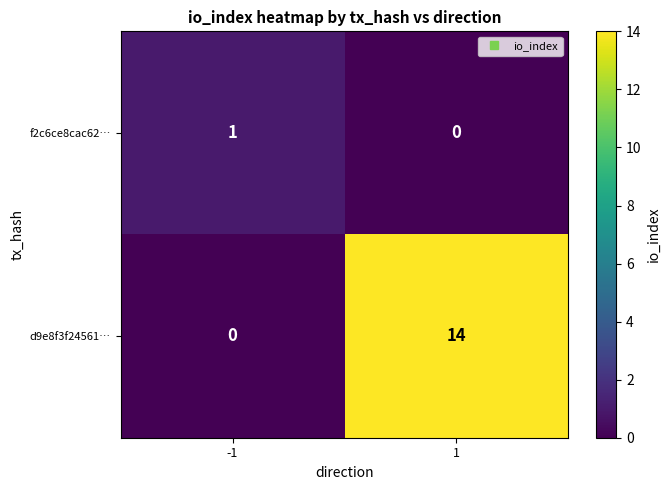

Which series has the widest spread of values?

d9e8f3f24561…